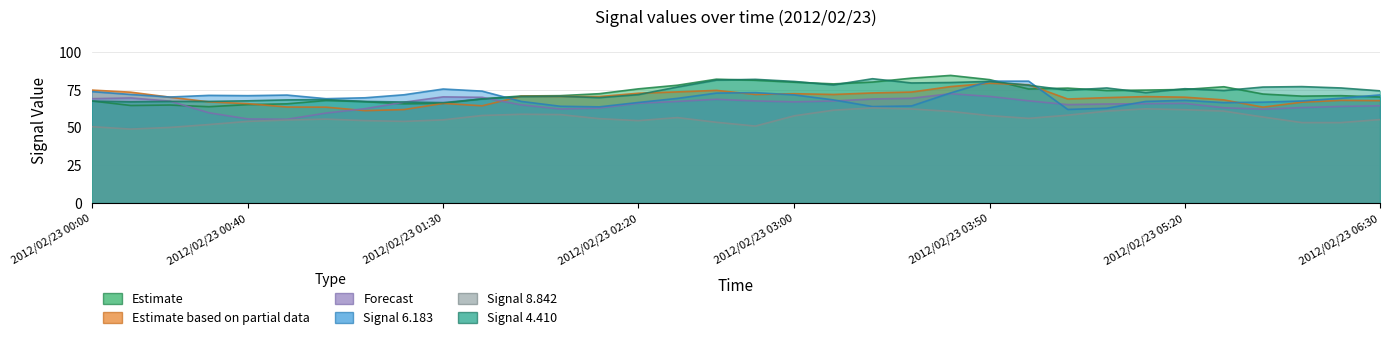

What is the difference between the second highest and minimum values in the 8.842 series?

13.4